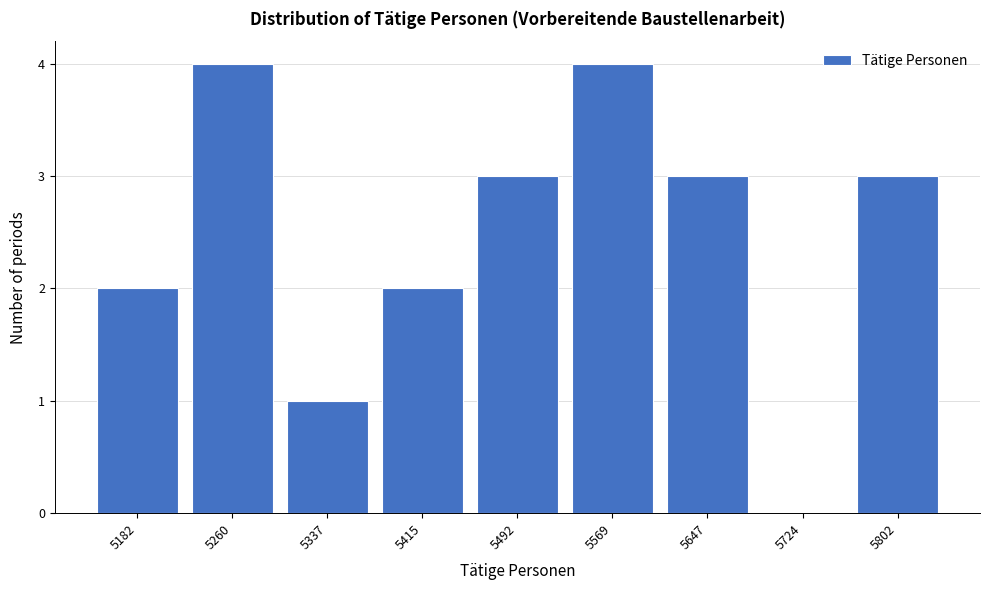

What is the height of the bar covering 5140 to 5220 on the x-axis? Neither the bar edges nor the heights are printed on the chart, so give them approximately, as read against the axes.

2